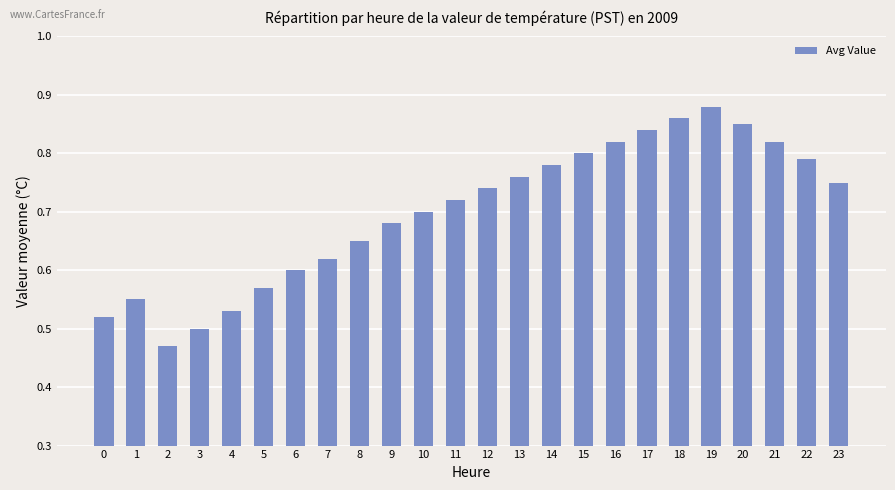

Count the values in the range 0 to 1.

24